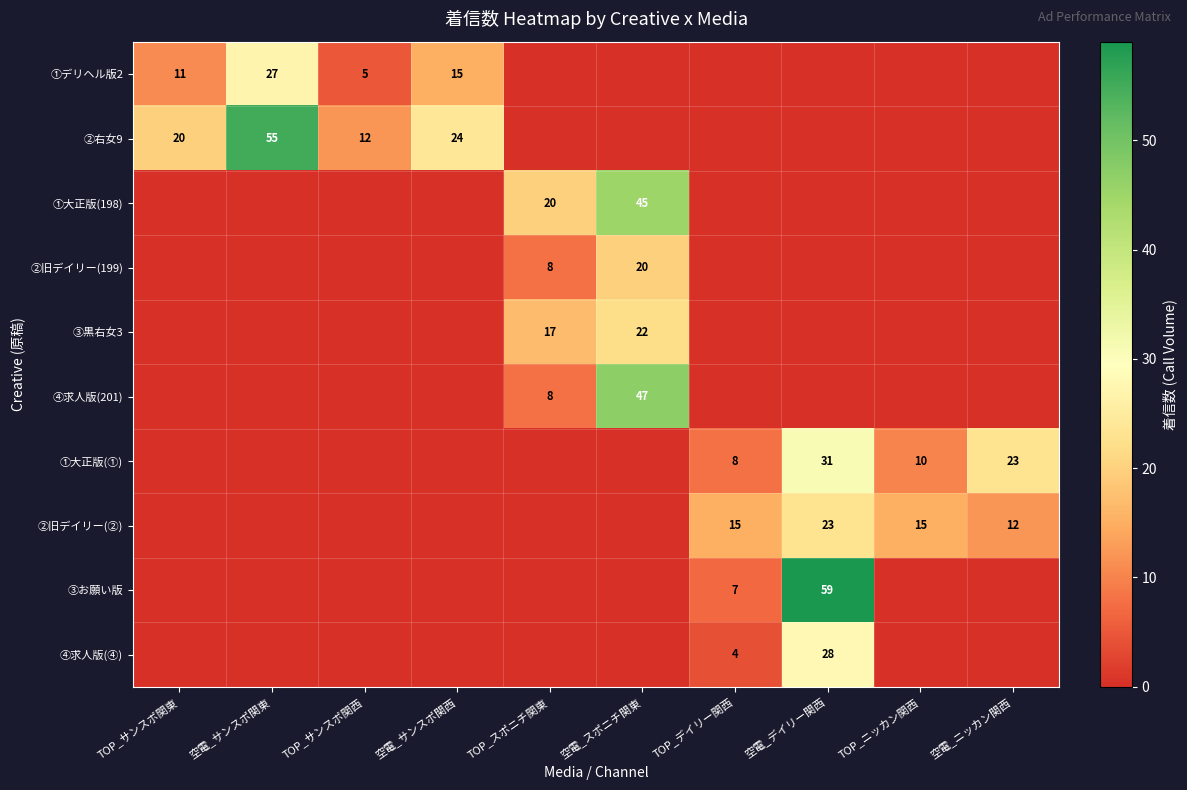

What is the greatest value displayed?

59